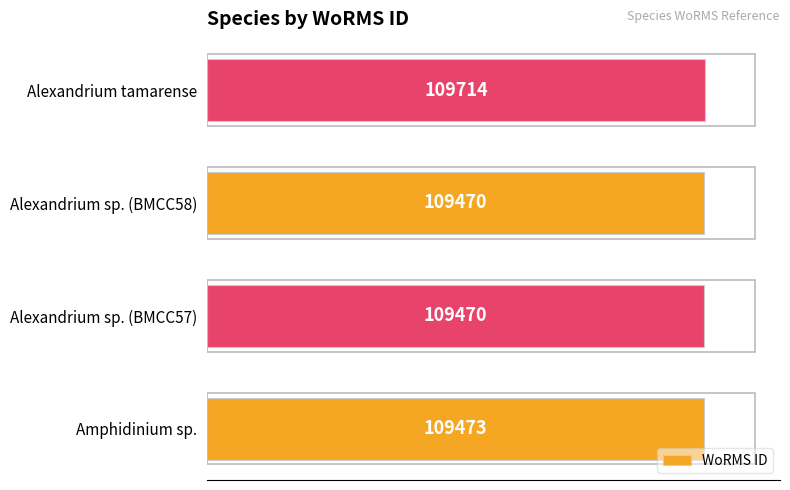

What is the smallest value displayed?

109470